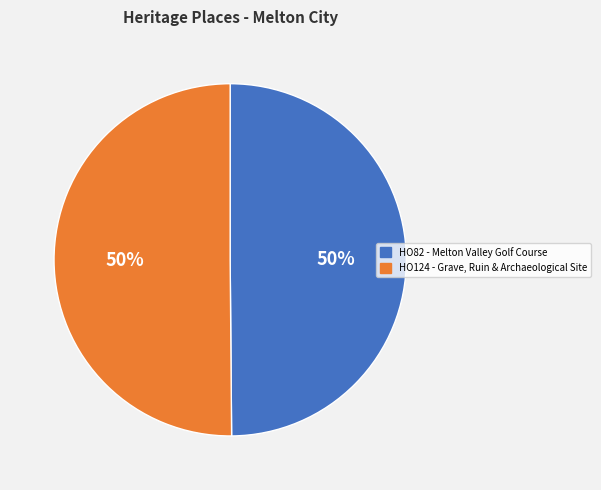

How many slices are in this pie chart?

2